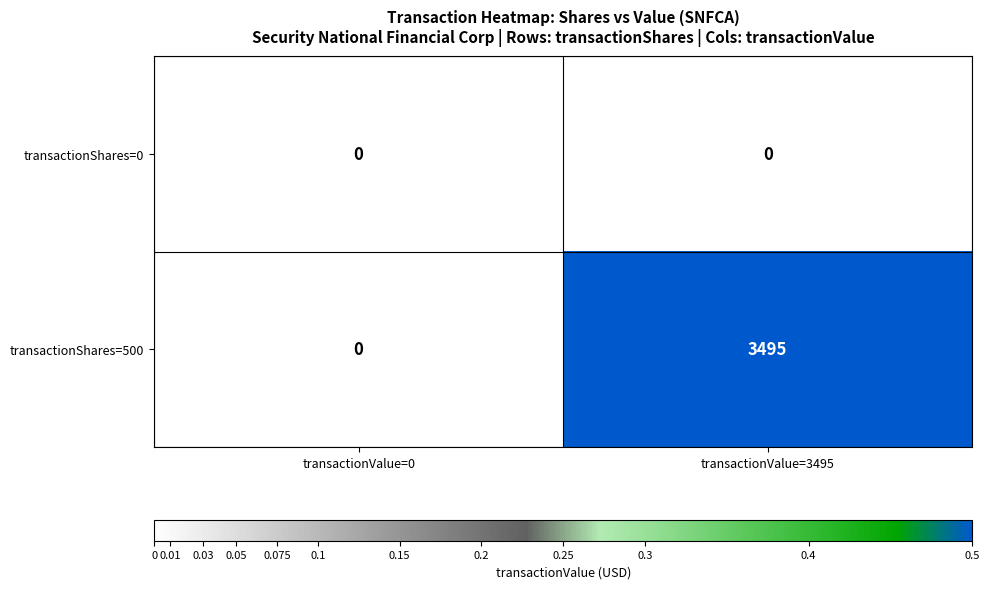

Reading left to right, transcribe all the data shown in this chart.

transactionShares=0: 0	0
transactionShares=500: 0	3495